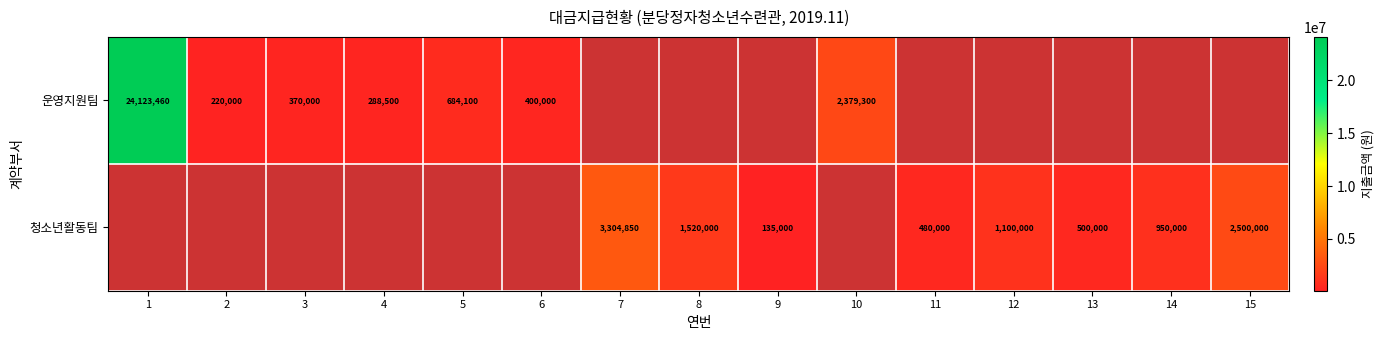

What is the difference between the 운영지원팀 values at 6 and 3?

30000